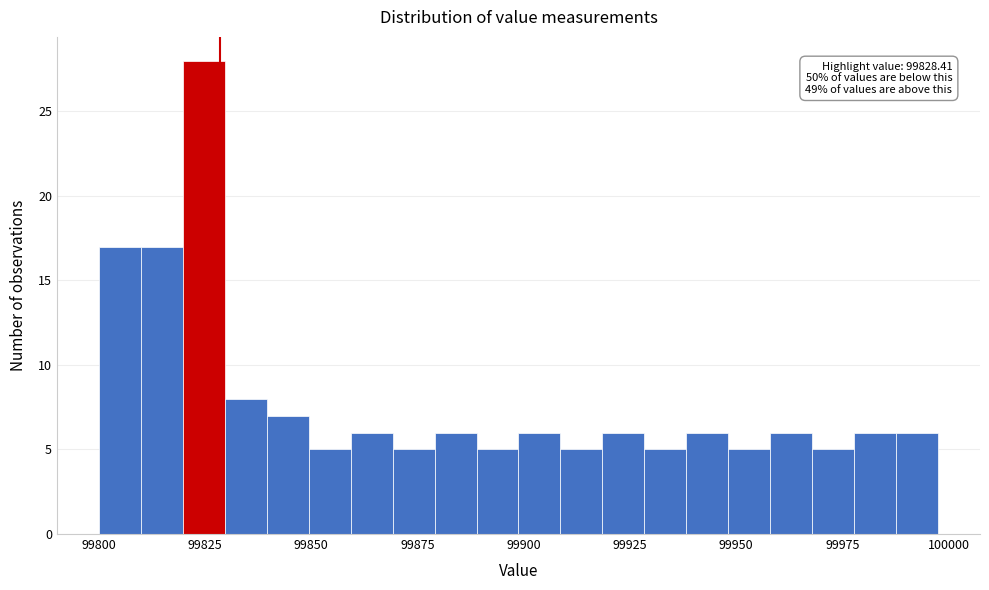

Around what value on the x-axis is the tallest bar? Give the approximate position of its centre, as read against the axis.

99825